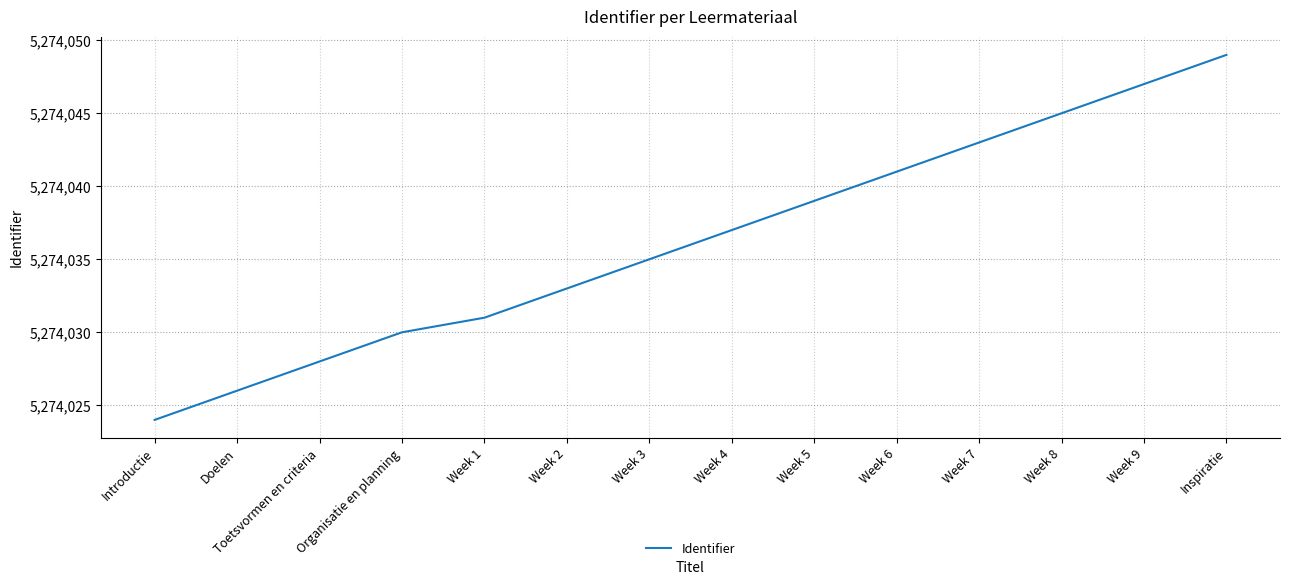

Reading right to left, what are all the values shown in this chart?

5274049	5274047	5274045	5274043	5274041	5274039	5274037	5274035	5274033	5274031	5274030	5274028	5274026	5274024